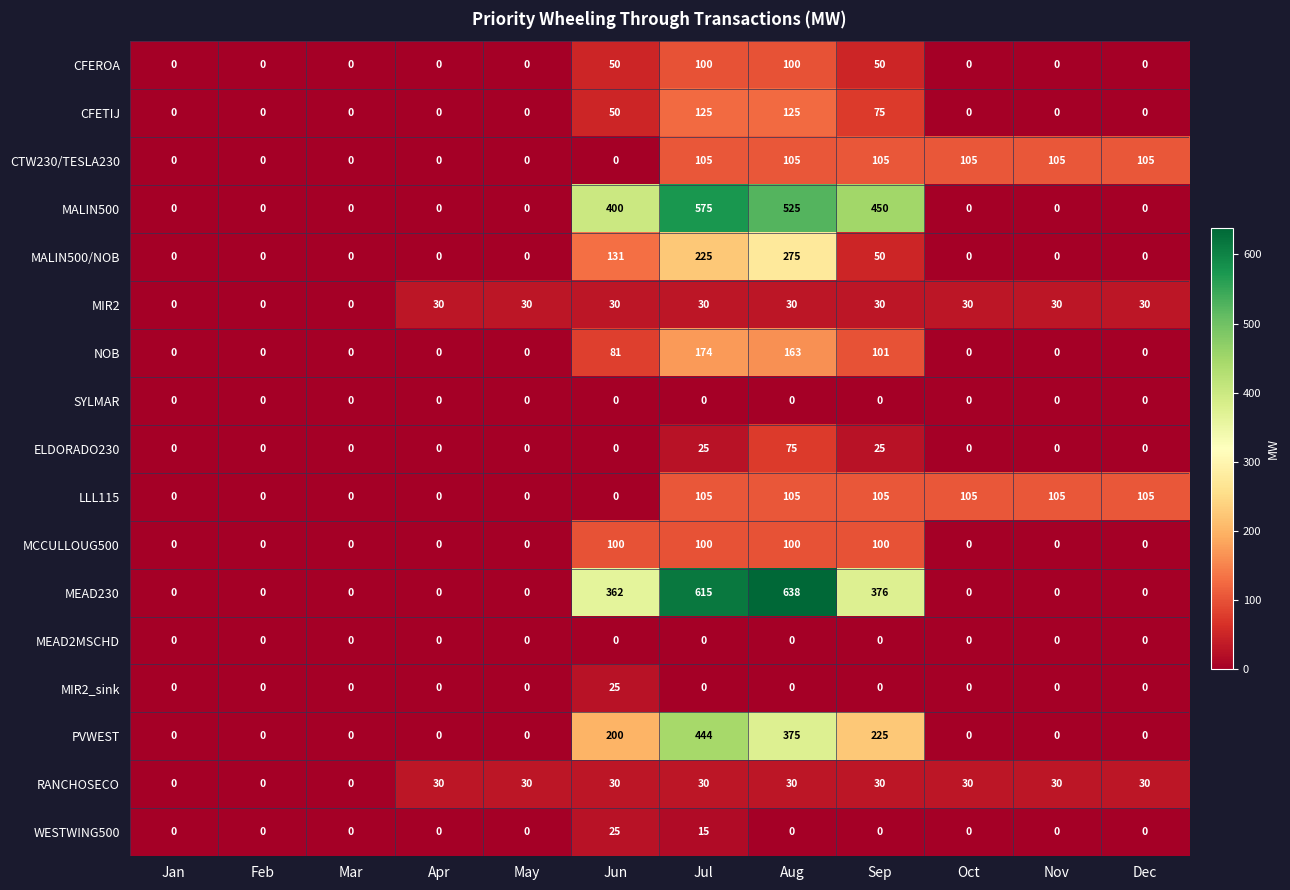

True or false: MEAD230 has a value of 818 at Jul.

False